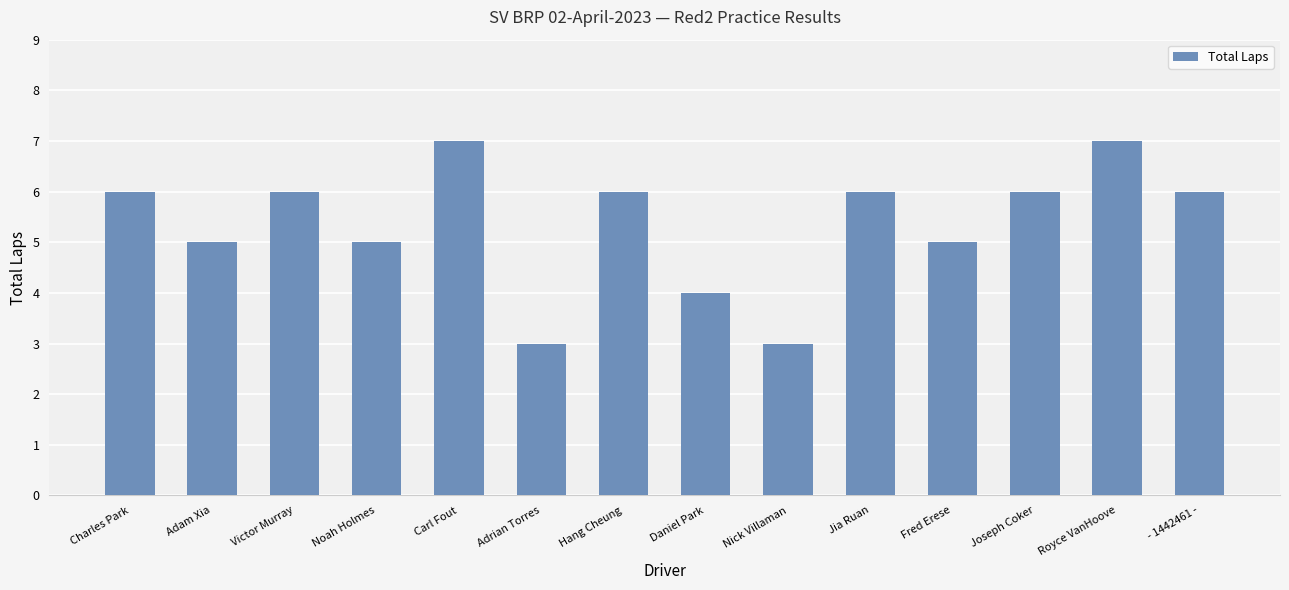

True or false: the data shows 5 at Noah Holmes.

True